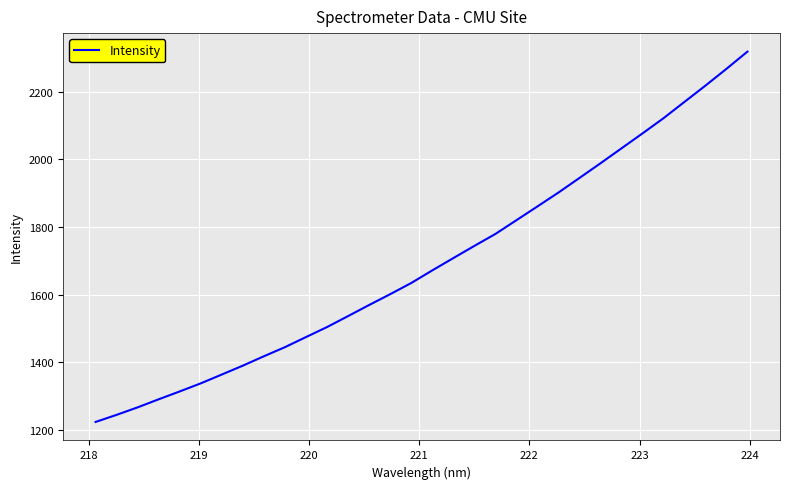

What is the maximum value shown in the chart?

2317.8